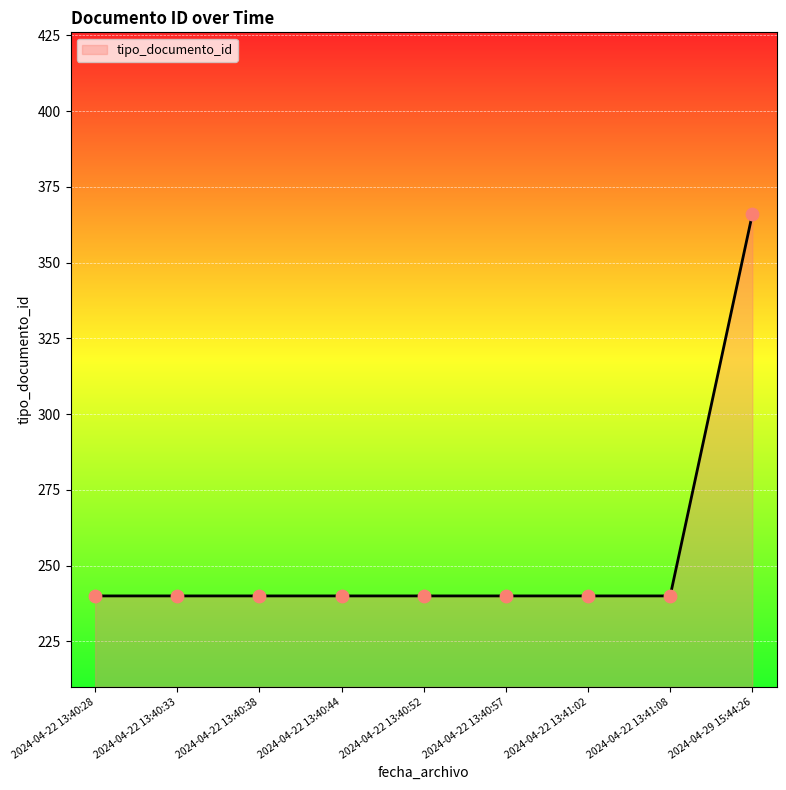

What is the change in value from 2024-04-22 13:40:52 to 2024-04-29 15:44:26?

+126